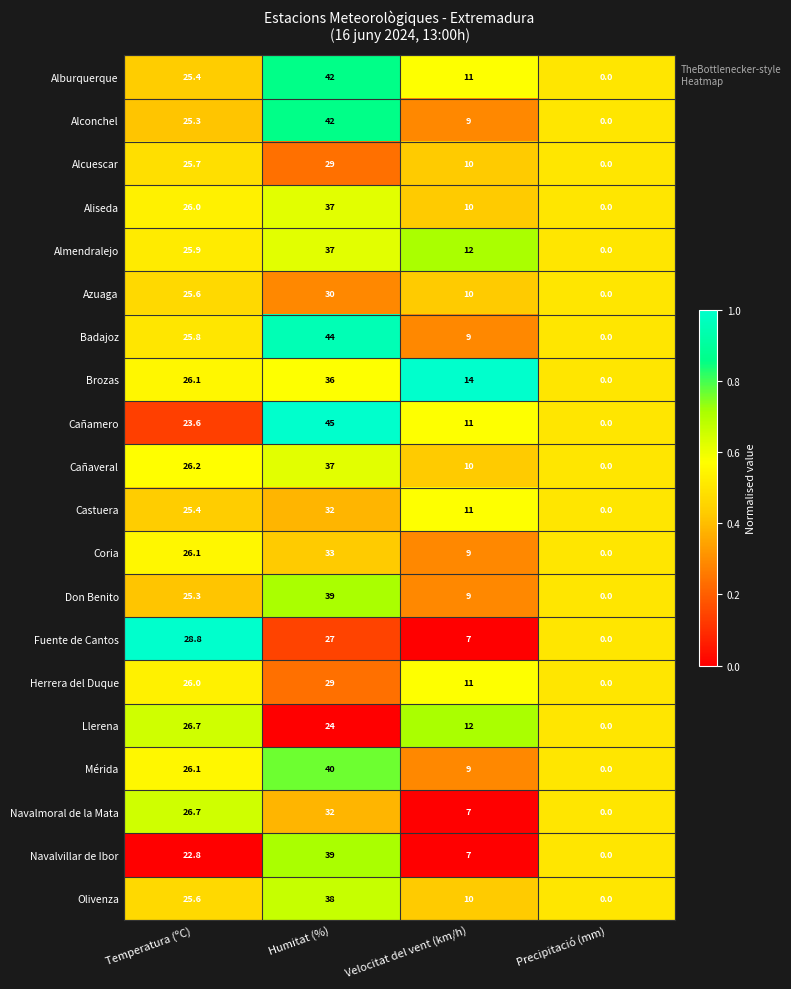

Which series has the widest spread of values?

Cañamero